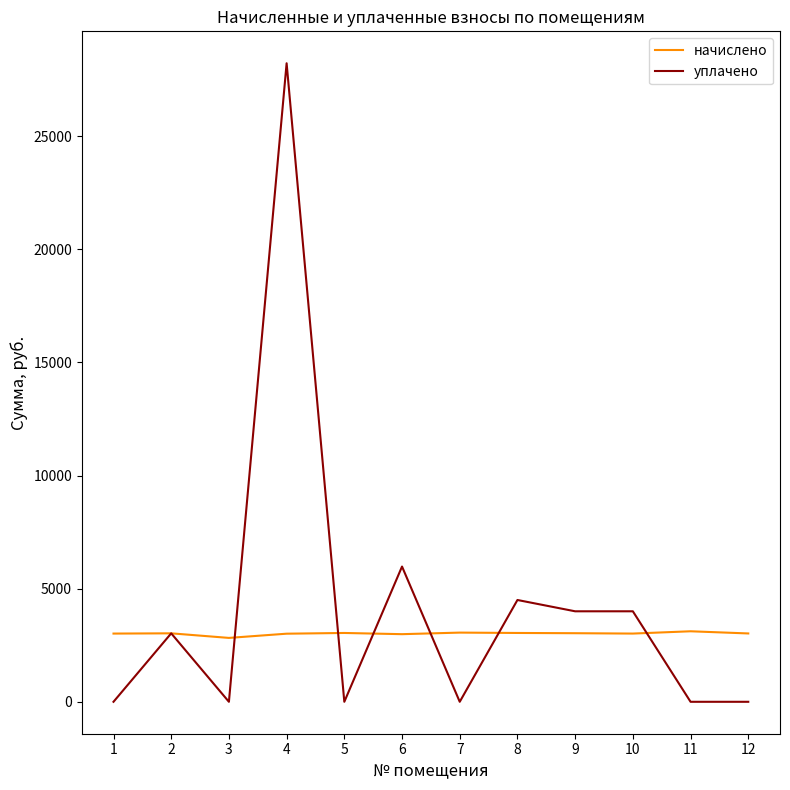

What are all the series names shown in the legend?

начислено, уплачено